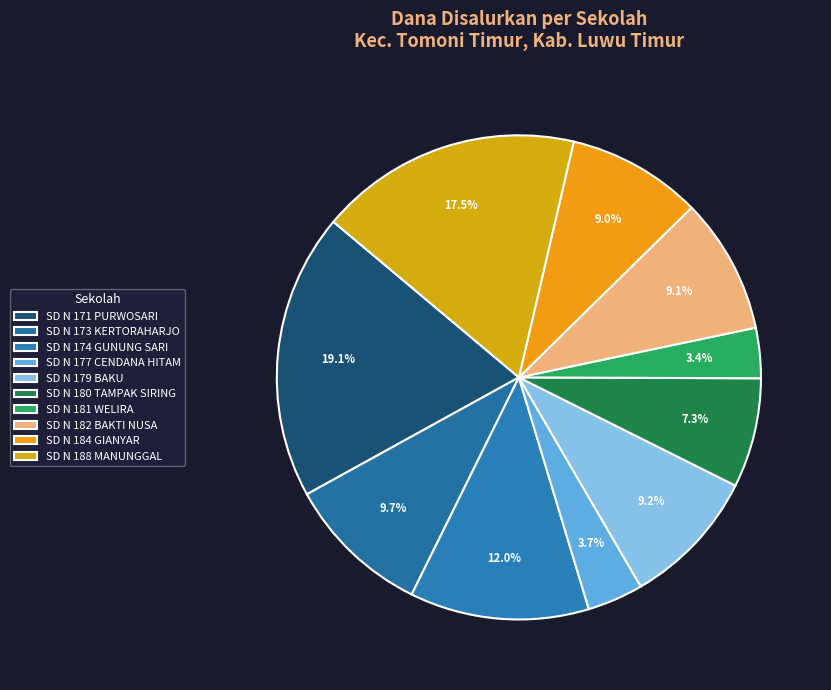

How many segments does this pie chart have?

10